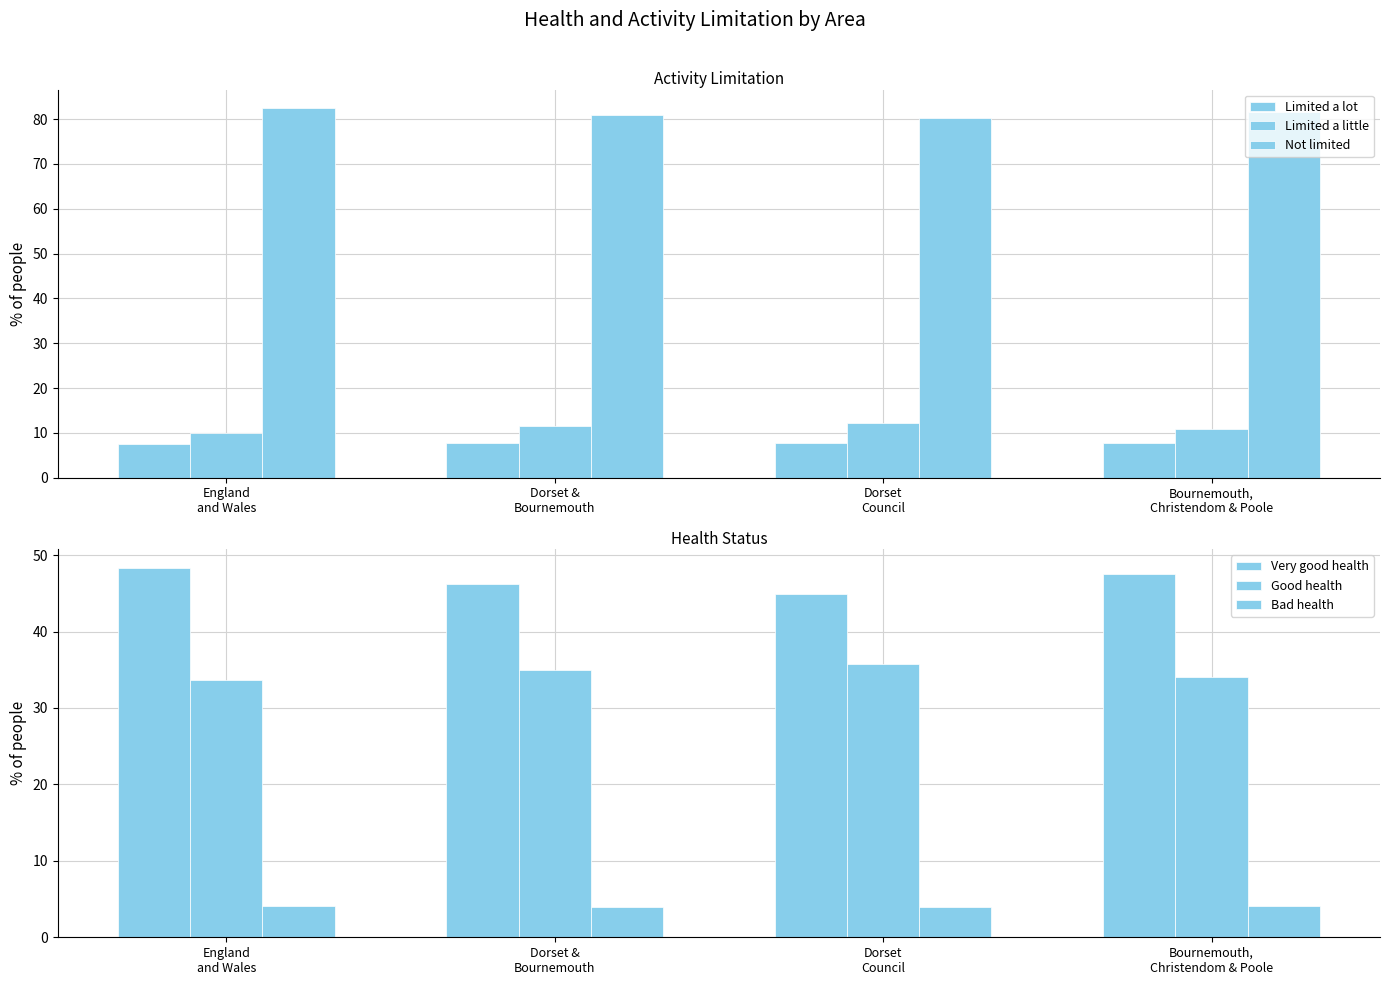

True or false: Bad health has a value of 2.0 at England
and Wales.

False